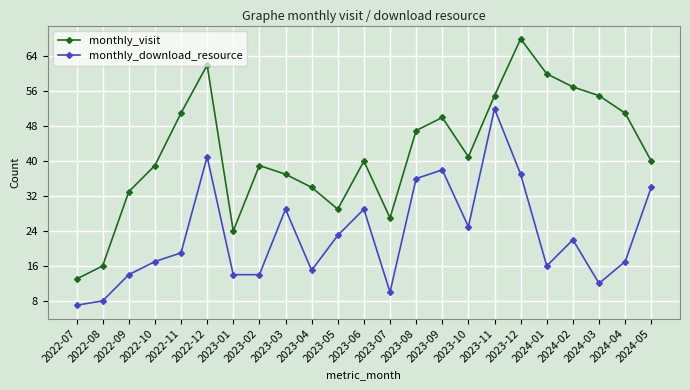

The value of monthly_visit at 2023-11 is 86. True or false?

False